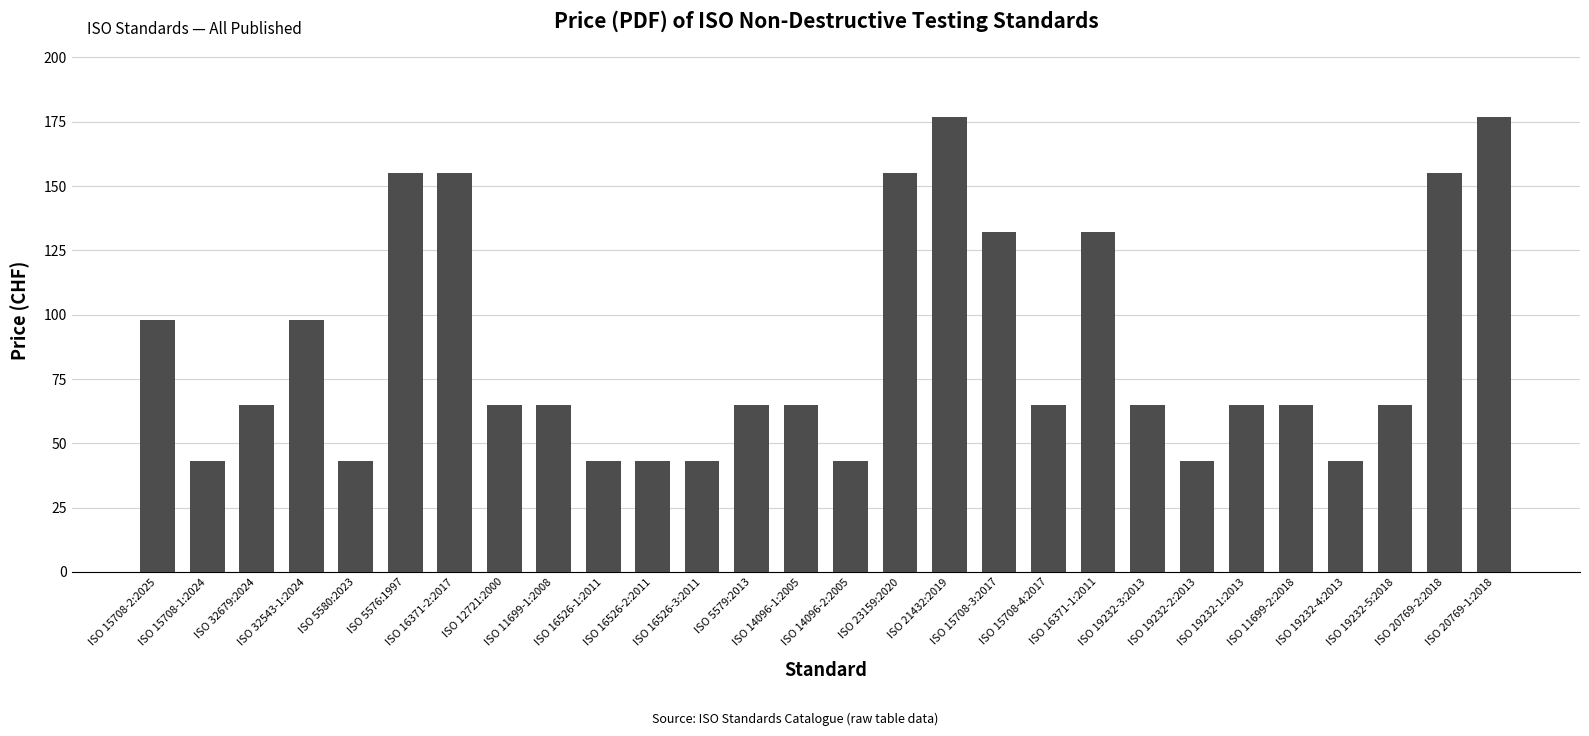

What position from the left is ISO 20769-1:2018?

28